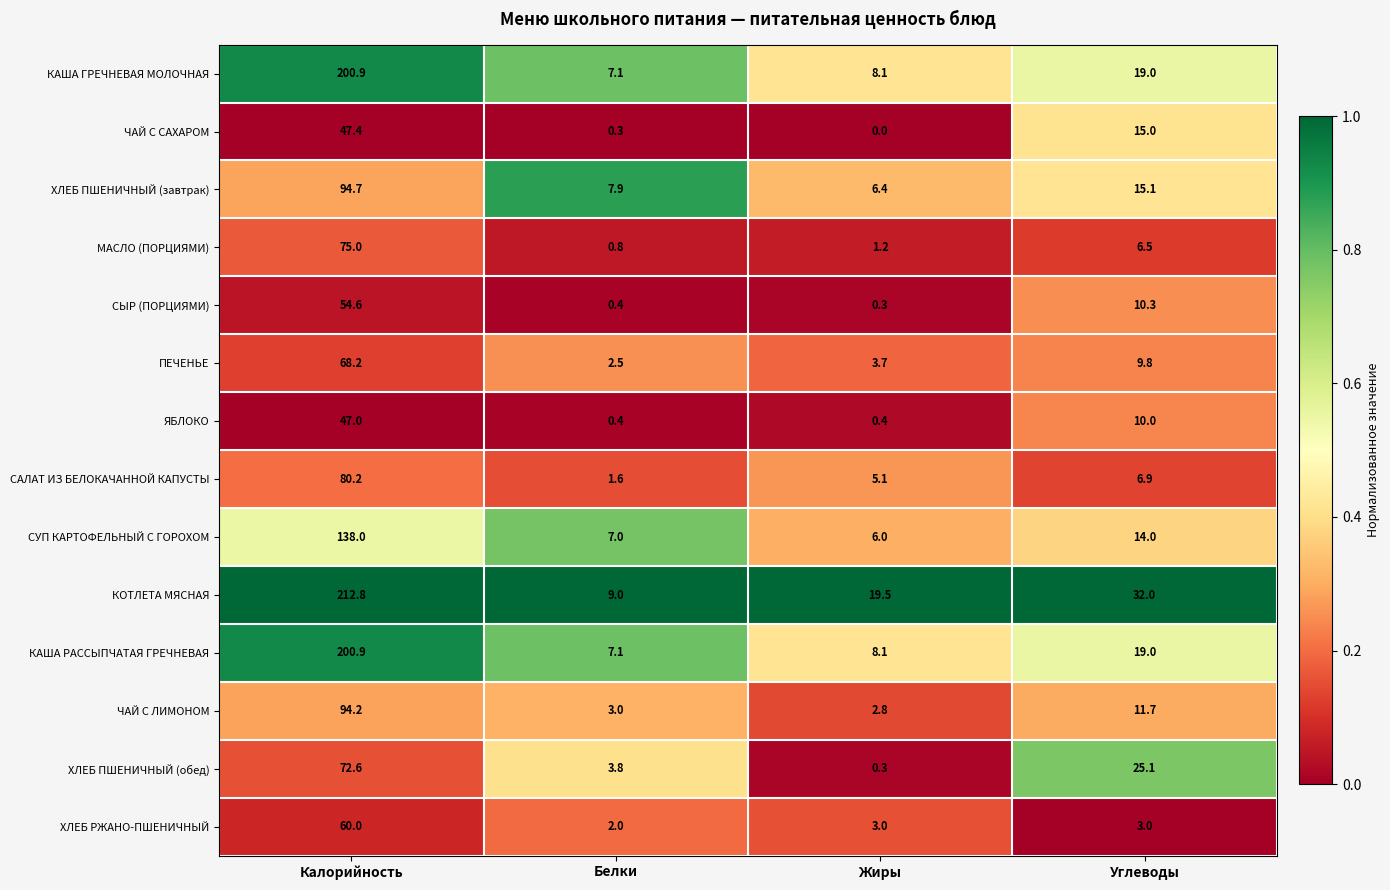

List the labels in order of ХЛЕБ ПШЕНИЧНЫЙ (завтрак) value, smallest first.

Жиры, Белки, Углеводы, Калорийность